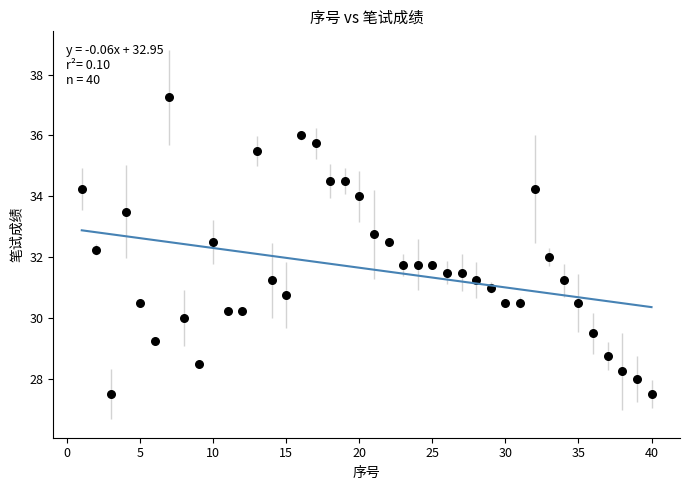

What is the range of X values (max minus min)?

39.0